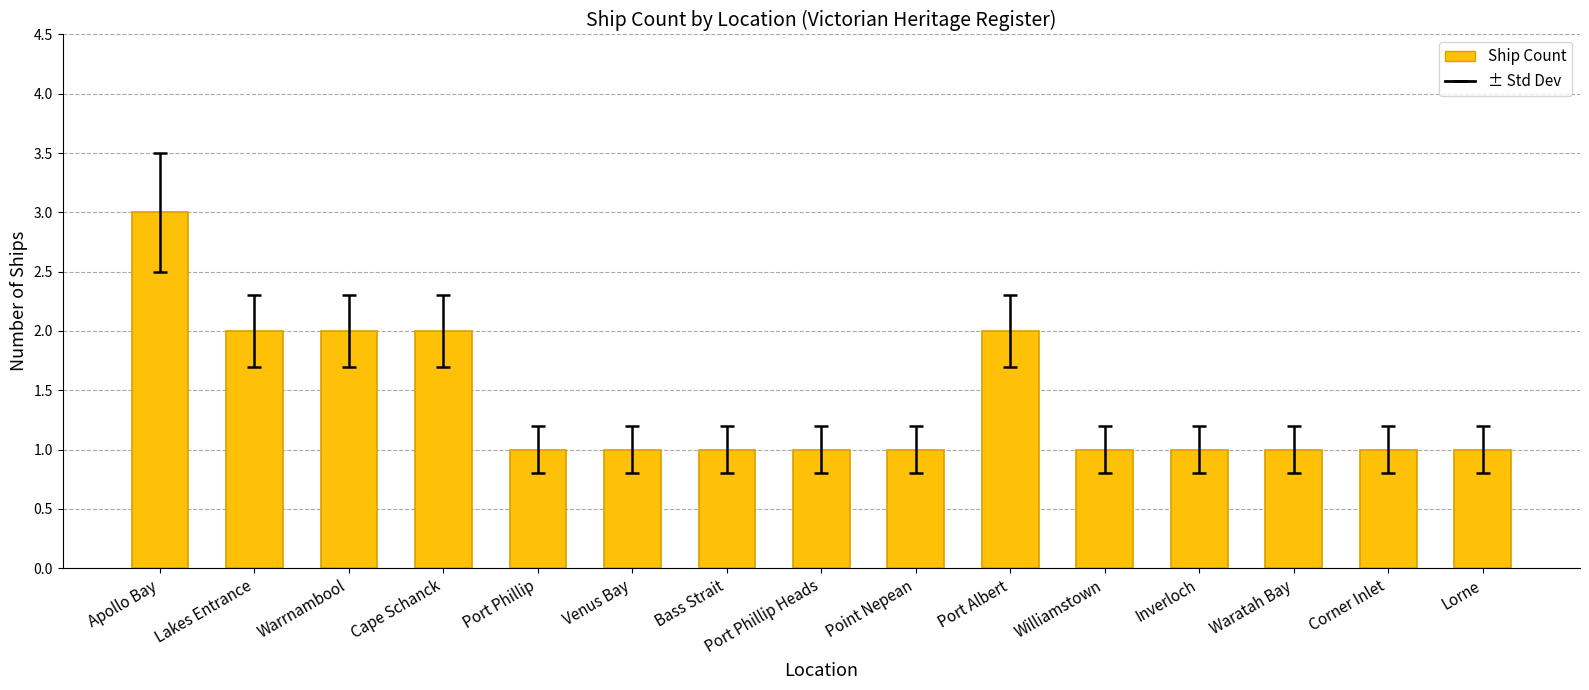

Which category has the highest value across all series?

Apollo Bay